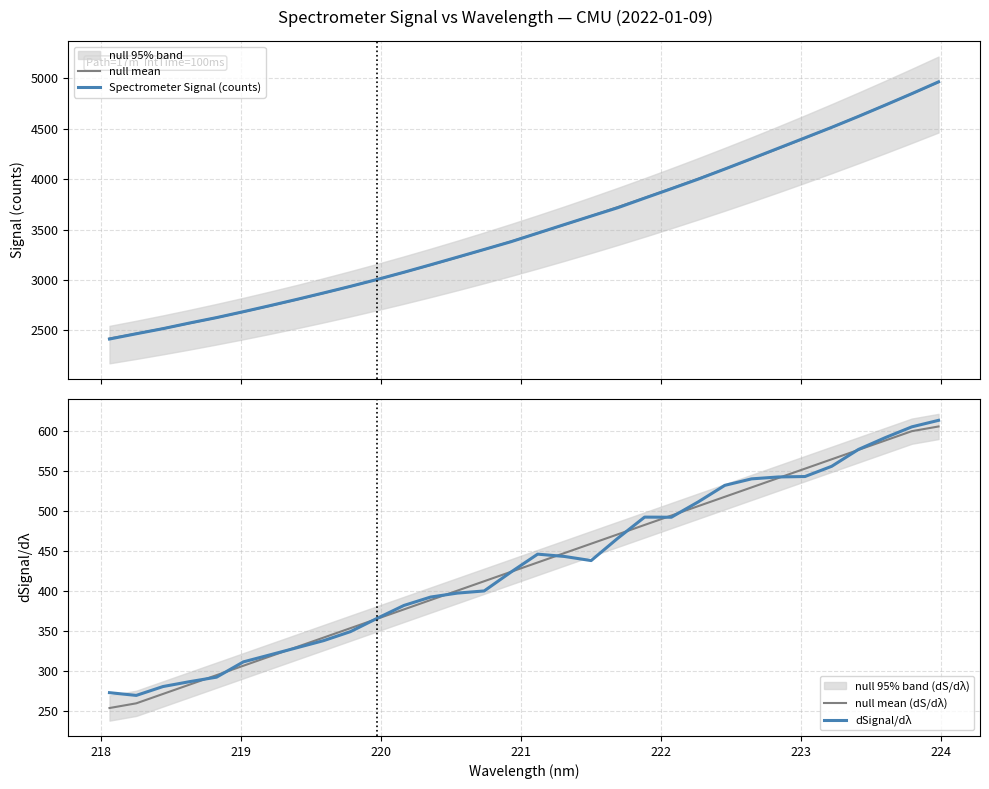

Does the chart display data point markers on the line(s)?

No